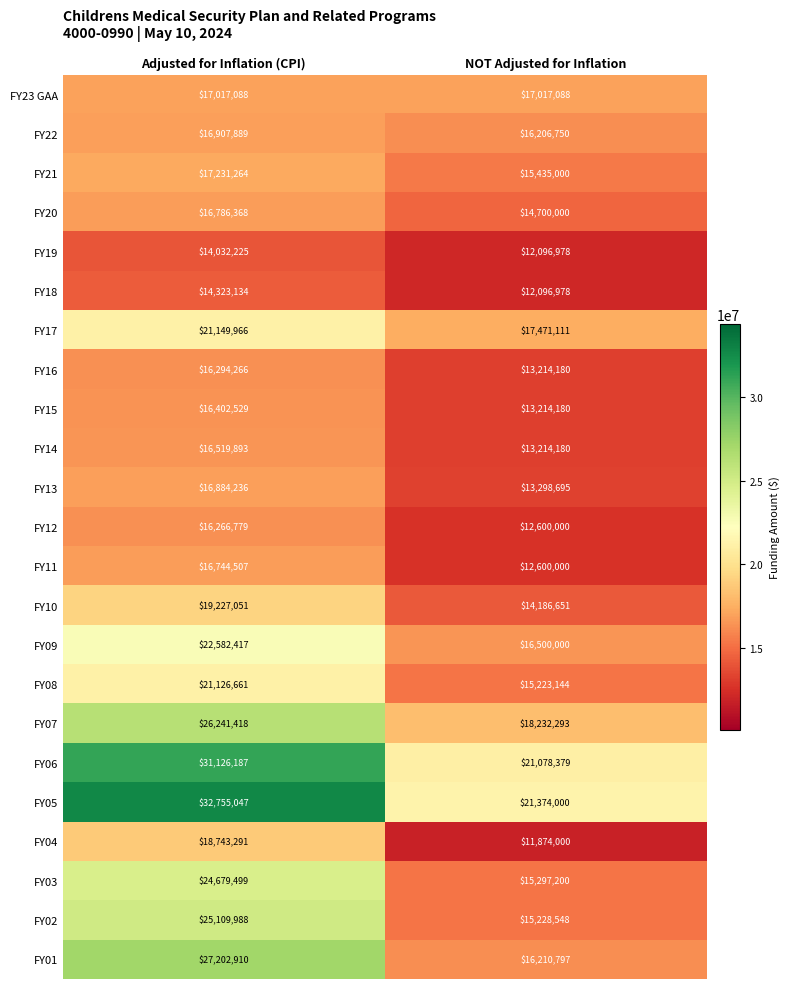

Is it true that FY03 equals 26735039 at NOT Adjusted for Inflation?

False